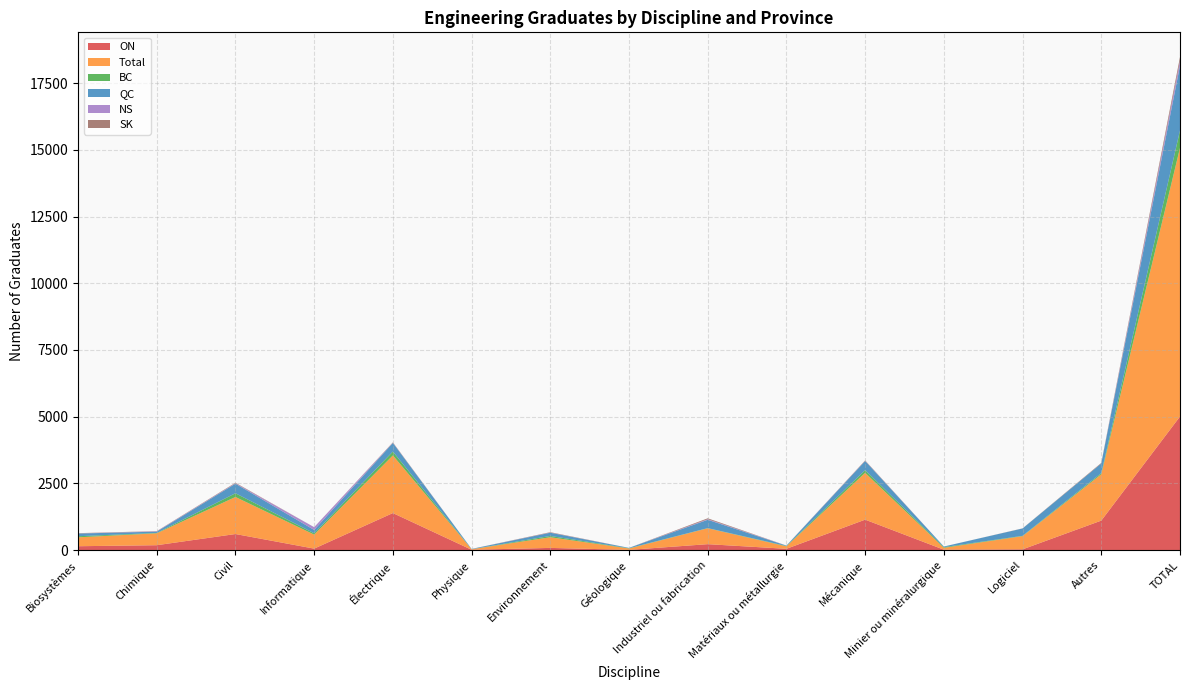

Reading right to left, transcribe all the data shown in this chart.

ON: TOTAL=5006	Autres=1103	Logiciel=26	Minier ou minéralurgique=13	Mécanique=1139	Matériaux ou métallurgie=46	Industriel ou fabrication=220	Géologique=6	Environnement=80	Physique=10	Électrique=1386	Informatique=53	Civil=600	Chimique=181	Biosystèmes=143
Total: TOTAL=10071	Autres=1738	Logiciel=494	Minier ou minéralurgique=70	Mécanique=1755	Matériaux ou métallurgie=92	Industriel ou fabrication=595	Géologique=52	Environnement=400	Physique=21	Électrique=2161	Informatique=525	Civil=1389	Chimique=446	Biosystèmes=333
BC: TOTAL=653	Autres=44	Logiciel=13	Minier ou minéralurgique=26	Mécanique=100	Matériaux ou métallurgie=14	Industriel ou fabrication=7	Géologique=10	Environnement=48	Physique=0	Électrique=145	Informatique=50	Civil=140	Chimique=14	Biosystèmes=42
QC: TOTAL=2426	Autres=360	Logiciel=275	Minier ou minéralurgique=23	Mécanique=343	Matériaux ou métallurgie=13	Industriel ou fabrication=312	Géologique=13	Environnement=121	Physique=11	Électrique=323	Informatique=125	Civil=359	Chimique=48	Biosystèmes=100
NS: TOTAL=185	Autres=0	Logiciel=0	Minier ou minéralurgique=0	Mécanique=8	Matériaux ou métallurgie=4	Industriel ou fabrication=22	Géologique=0	Environnement=6	Physique=0	Électrique=7	Informatique=105	Civil=16	Chimique=12	Biosystèmes=5
SK: TOTAL=143	Autres=22	Logiciel=5	Minier ou minéralurgique=0	Mécanique=15	Matériaux ou métallurgie=0	Industriel ou fabrication=34	Géologique=0	Environnement=15	Physique=0	Électrique=15	Informatique=0	Civil=19	Chimique=8	Biosystèmes=10